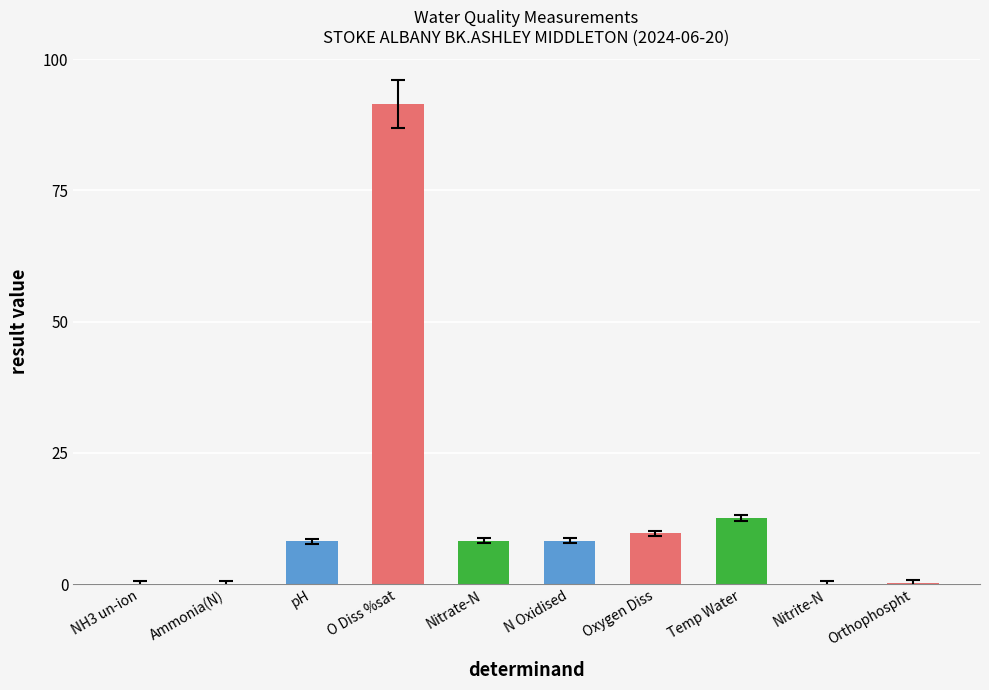

What is the sum of all values?

138.8